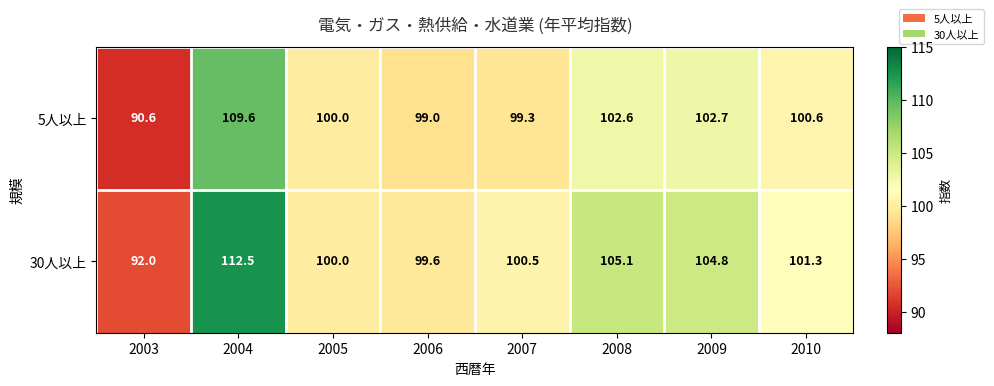

Which category has the lowest value across all series?

2003